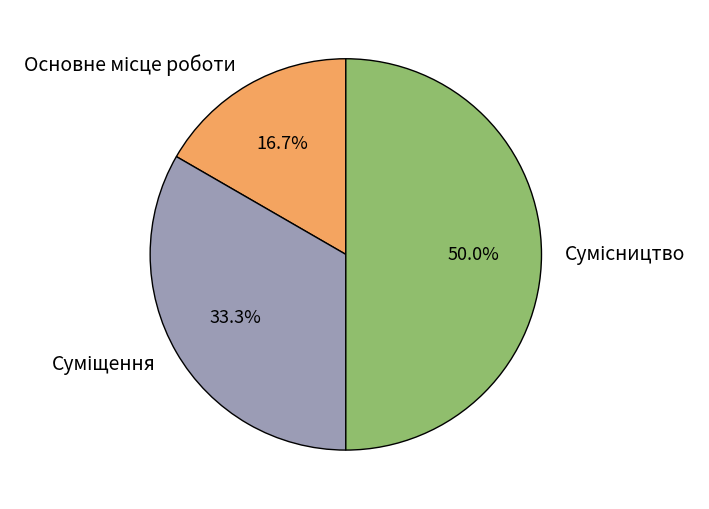

To the nearest percent, what is the average slice percentage?

33%